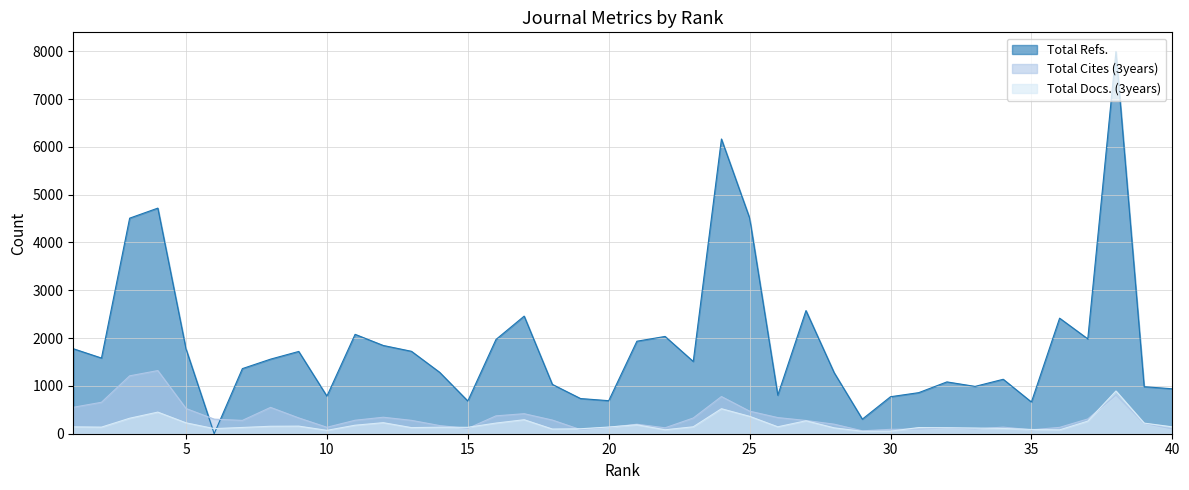

What is the value of the Total Refs. point at the 16th from the left?

1972